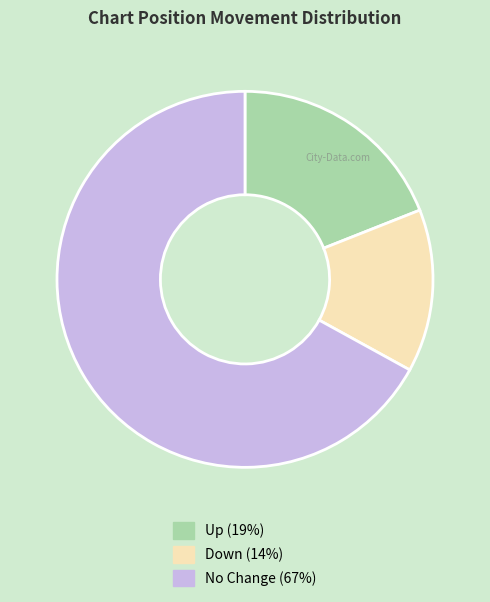

Does any single category account for the majority?

Yes